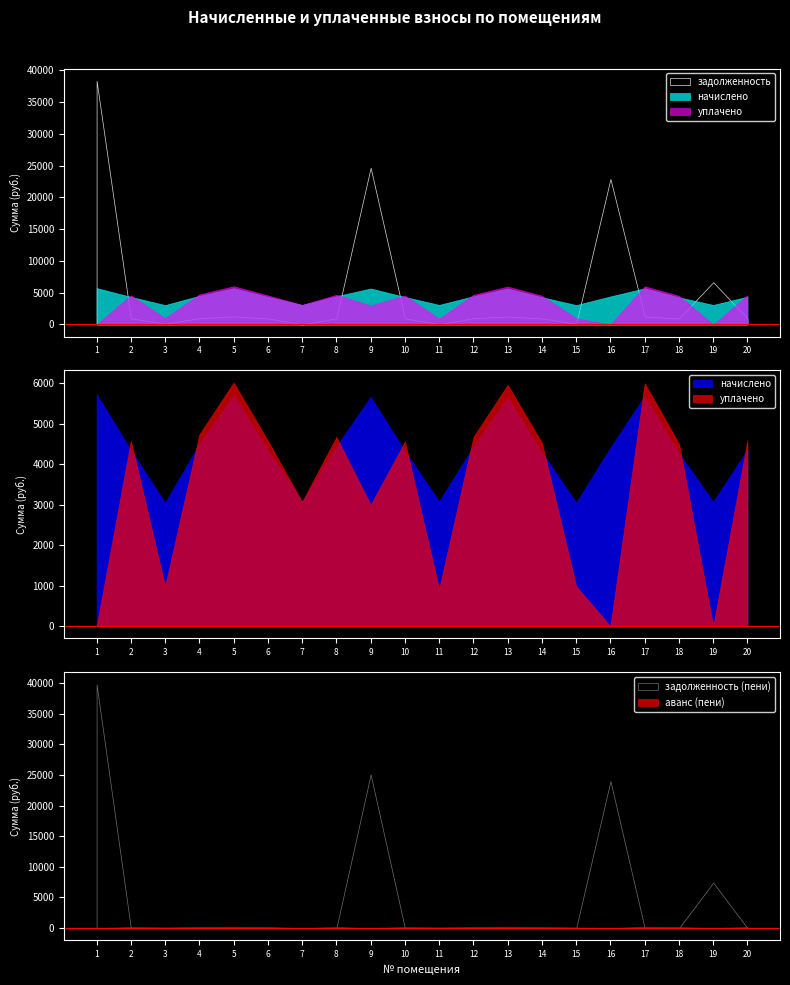

At 10, list the series in order from smallest to largest.

задолженность (пени), аванс (пени), задолженность, начислено, уплачено